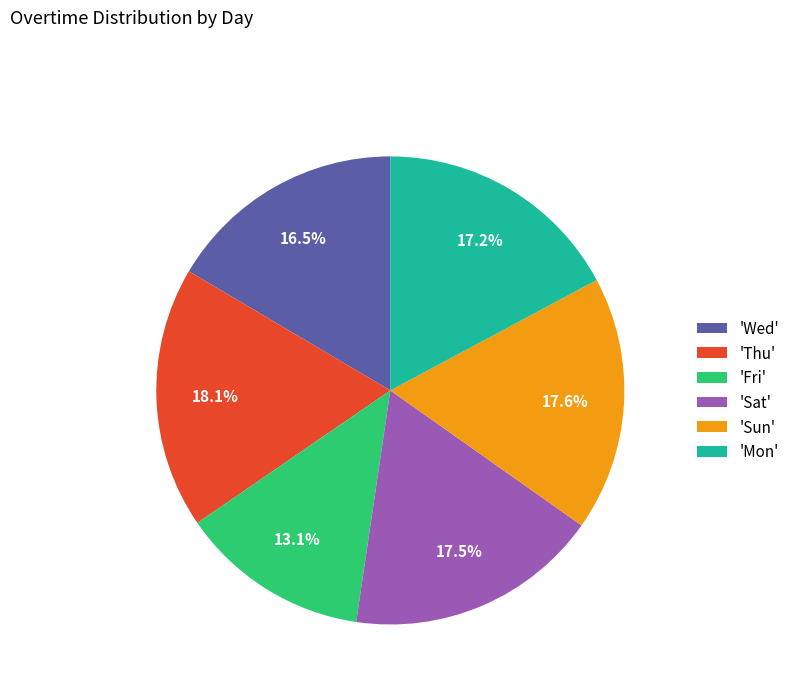

What is the smallest slice in the pie chart?

'Fri'